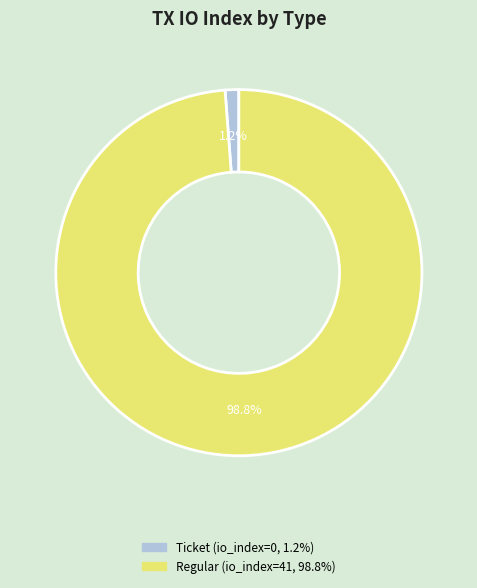

Is there any slice that represents more than half of the pie?

Yes